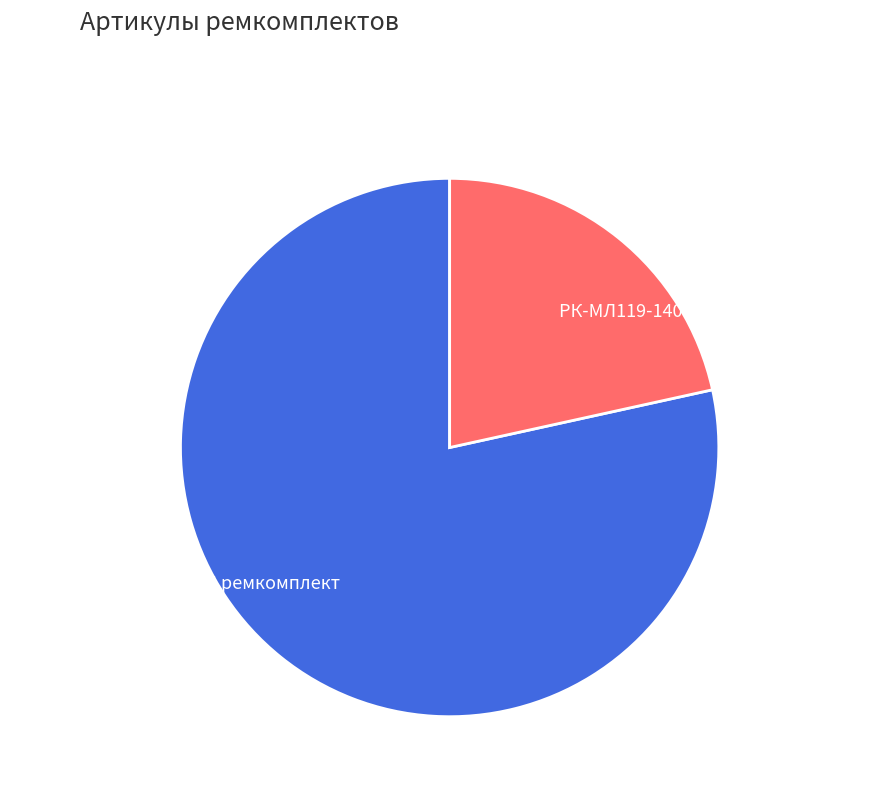

Does РК-МЛ119-140.100/1-КП ремкомплект represent more than half of the total?

Yes